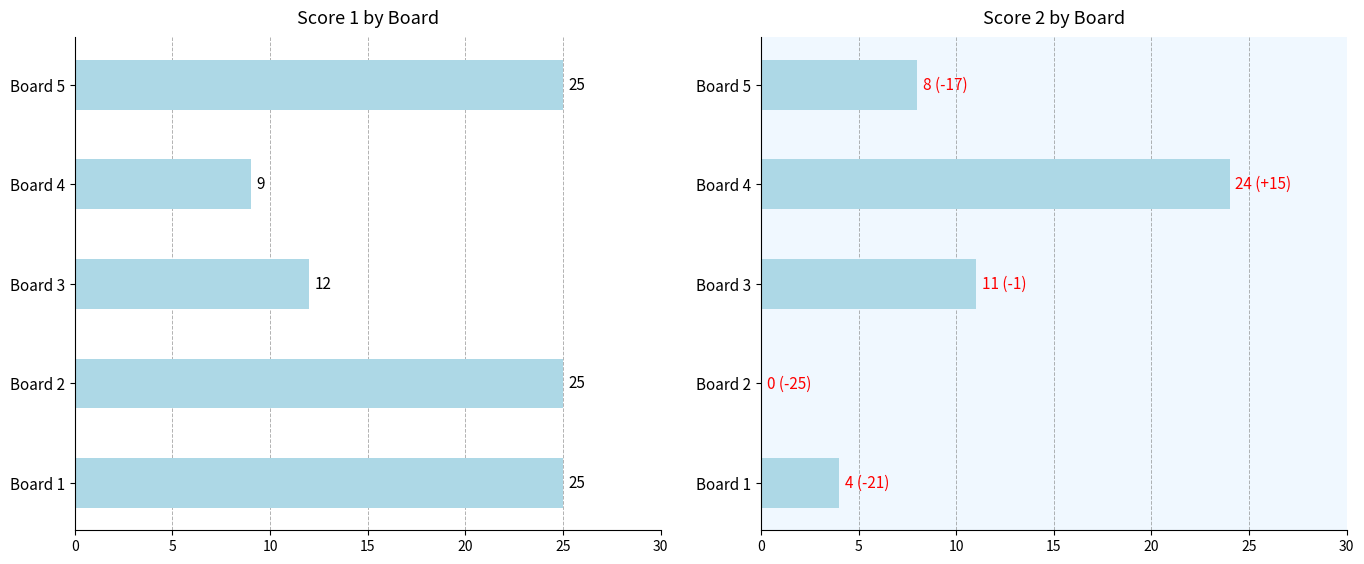

Reading left to right, transcribe all the data shown in this chart.

Score 1: 25	25	12	9	25
Score 2: 4	0	11	24	8